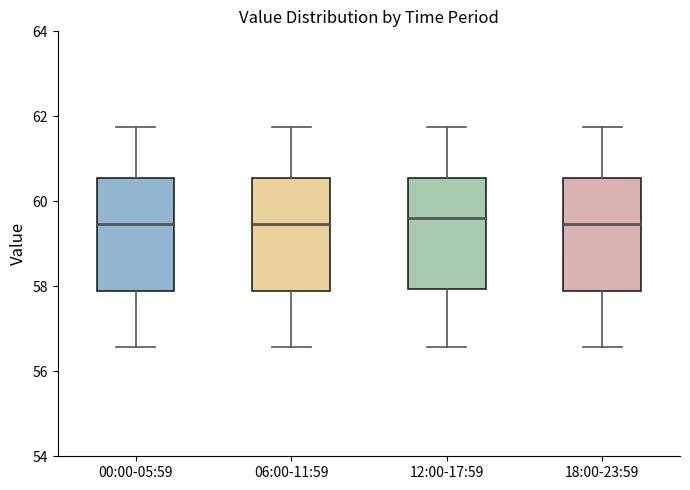

Where does the upper whisker of the box for 00:00-05:59 end on the y-axis? The values are not printed on the chart, so give them approximately, as read against the axis.

61.8